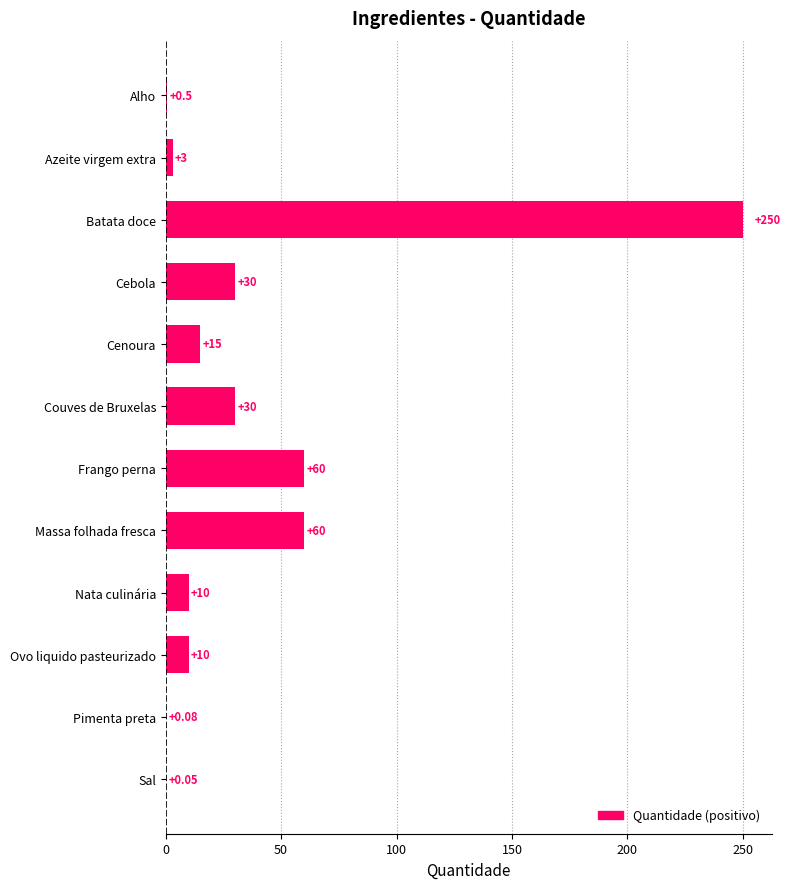

Approximately how many times larger is the value at Frango perna compared to Massa folhada fresca?

1.0